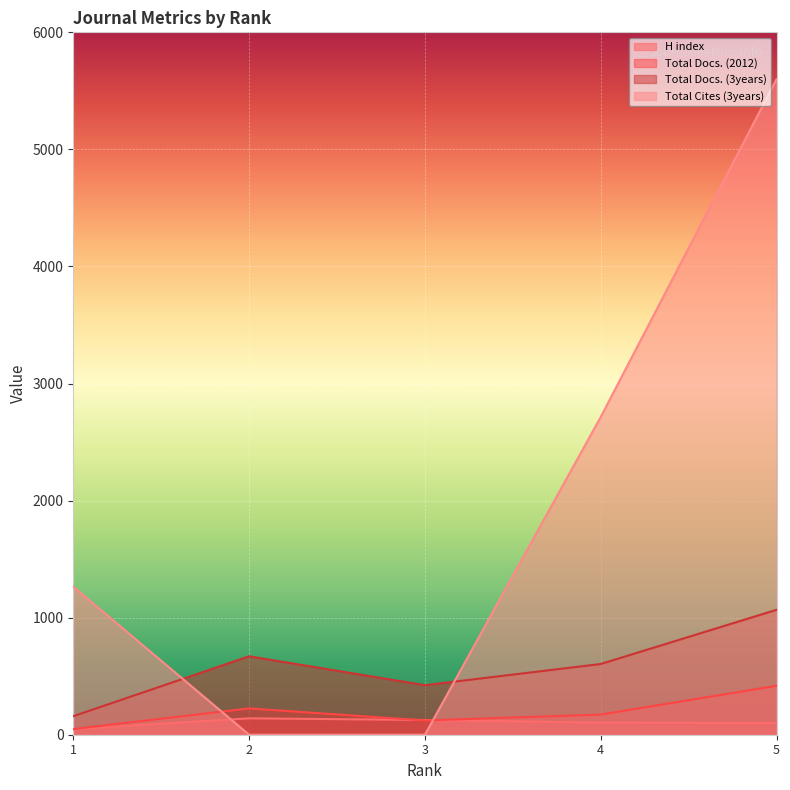

How many data points in Total Docs. (3years) are above 604?

2